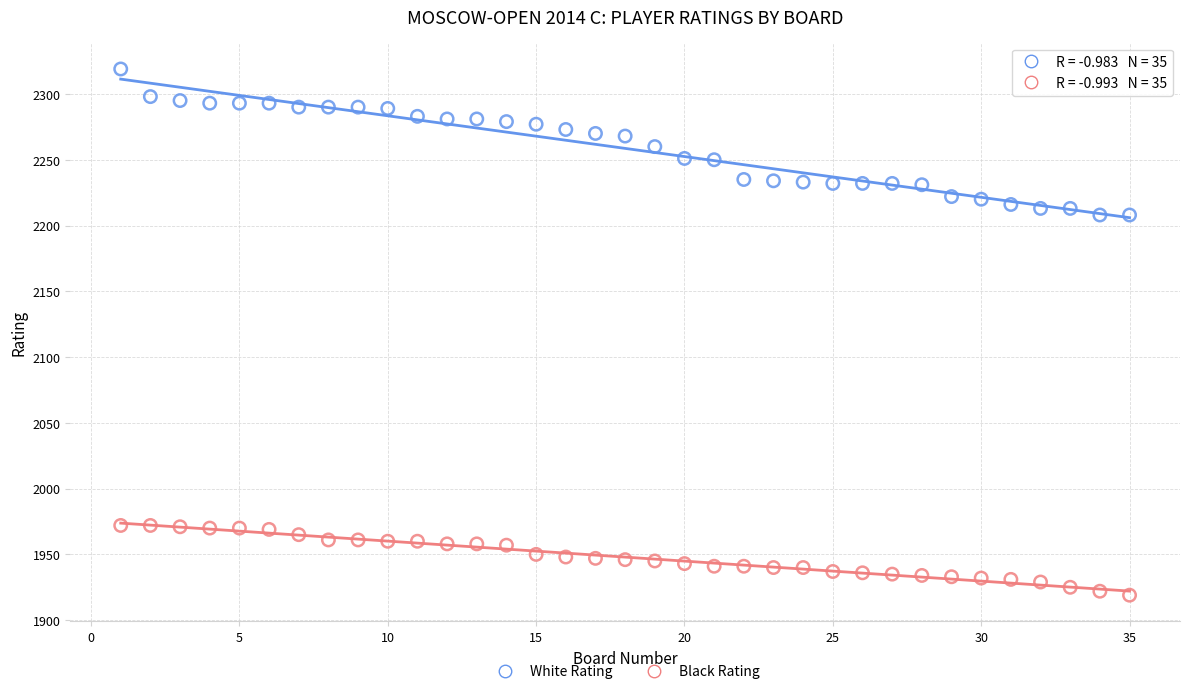

Which series contains the highest Y value?

White Rating